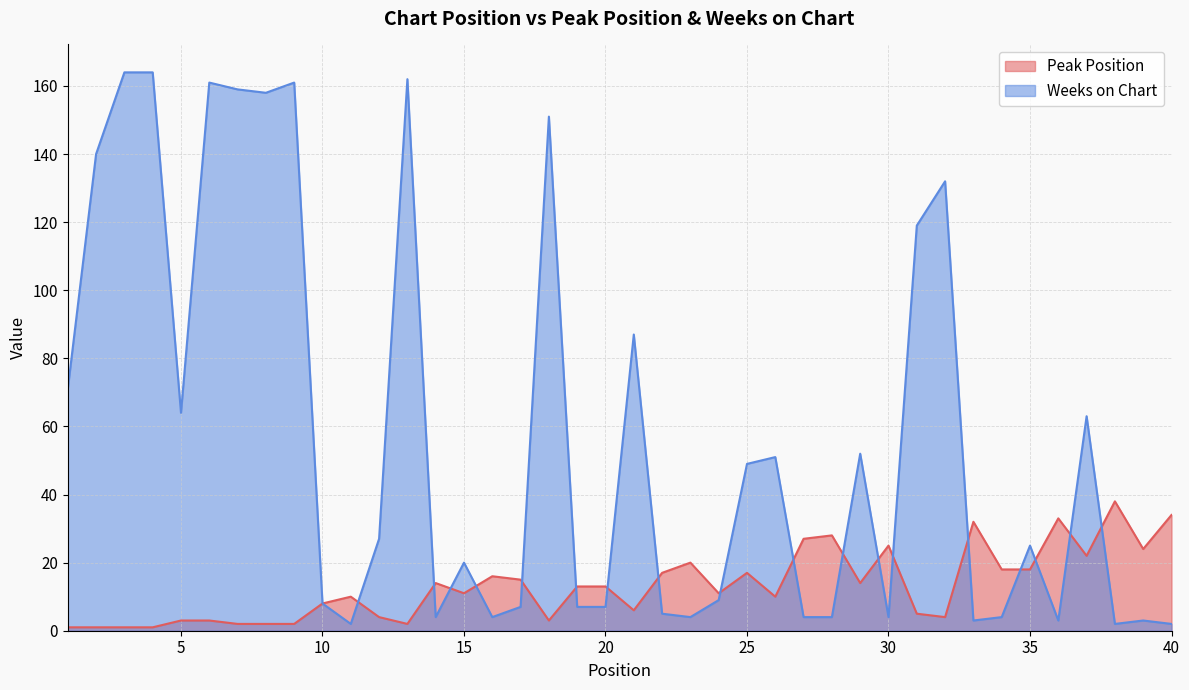

What is the total value across all series at 11?

12